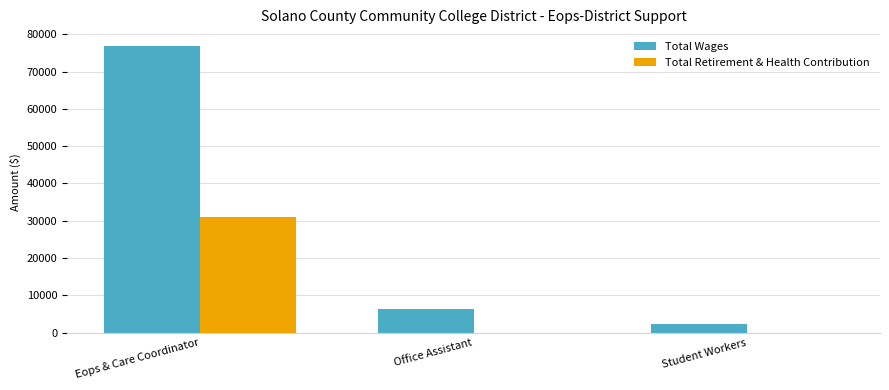

Reading left to right, extract all data points from this chart.

Total Wages: 76781	6204	2306
Total Retirement & Health Contribution: 31120	0	0